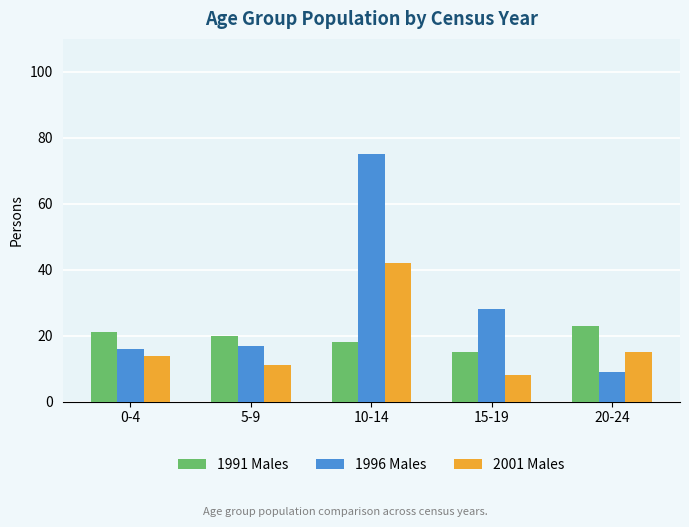

At which label is 1996 Males closest to 42?

15-19